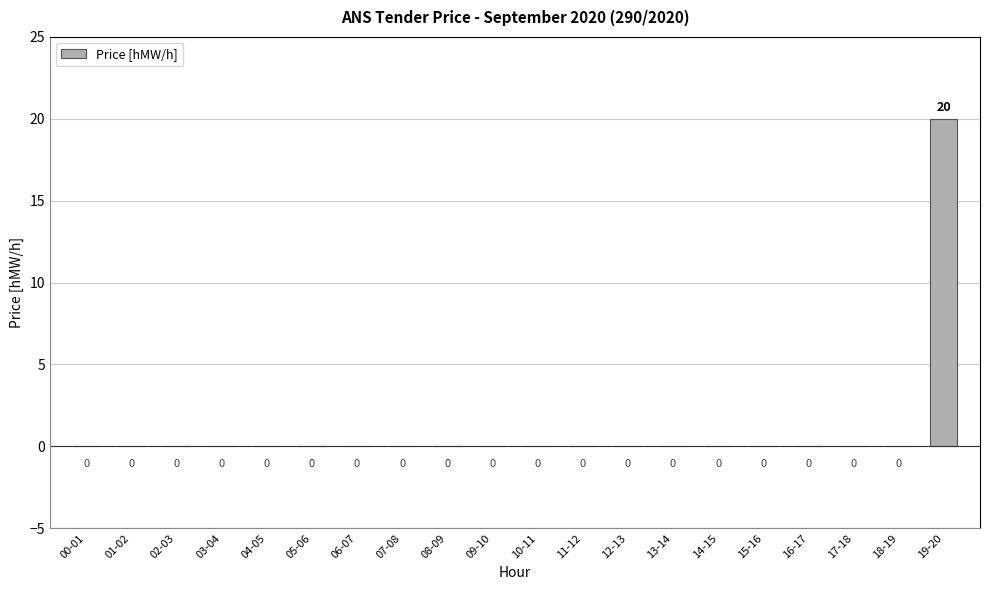

How many series are shown in this chart?

1